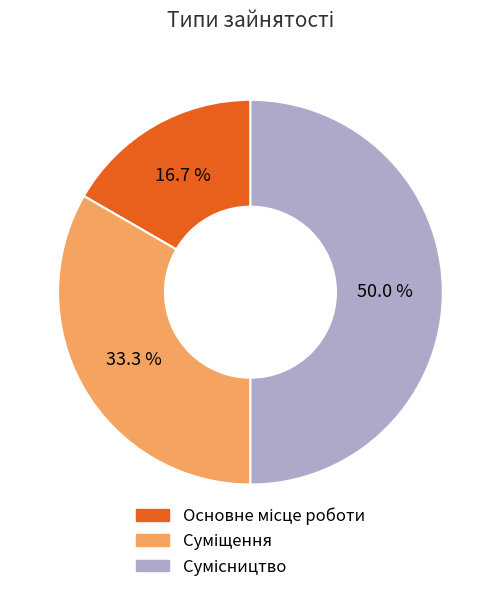

Count the number of slices in the pie.

3